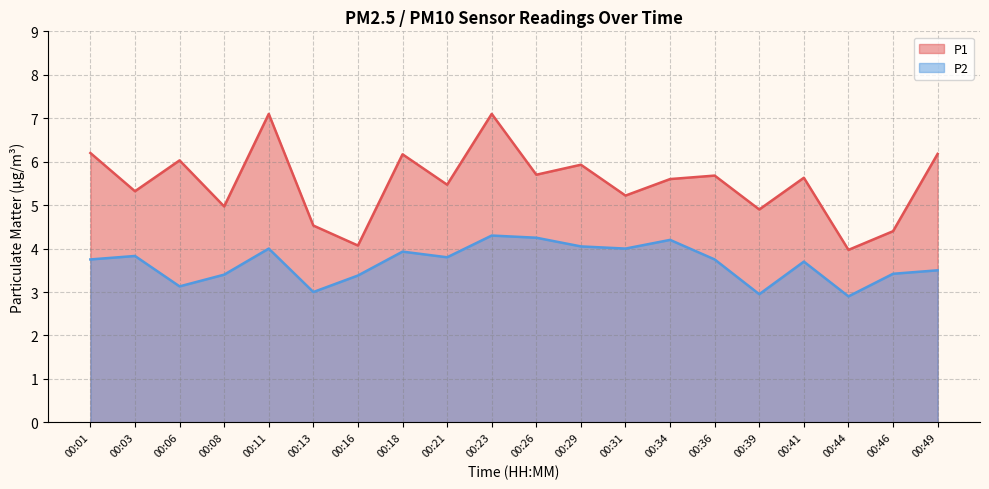

Rank the series by their average value, from lowest to highest.

P2, P1